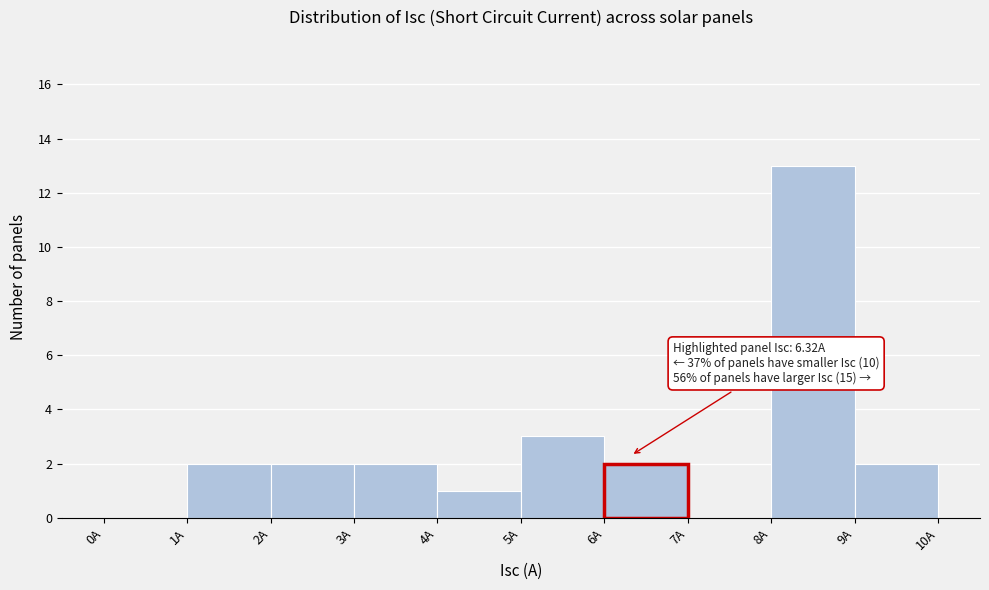

Over which range of the x-axis is the bar tallest?

8 to 9